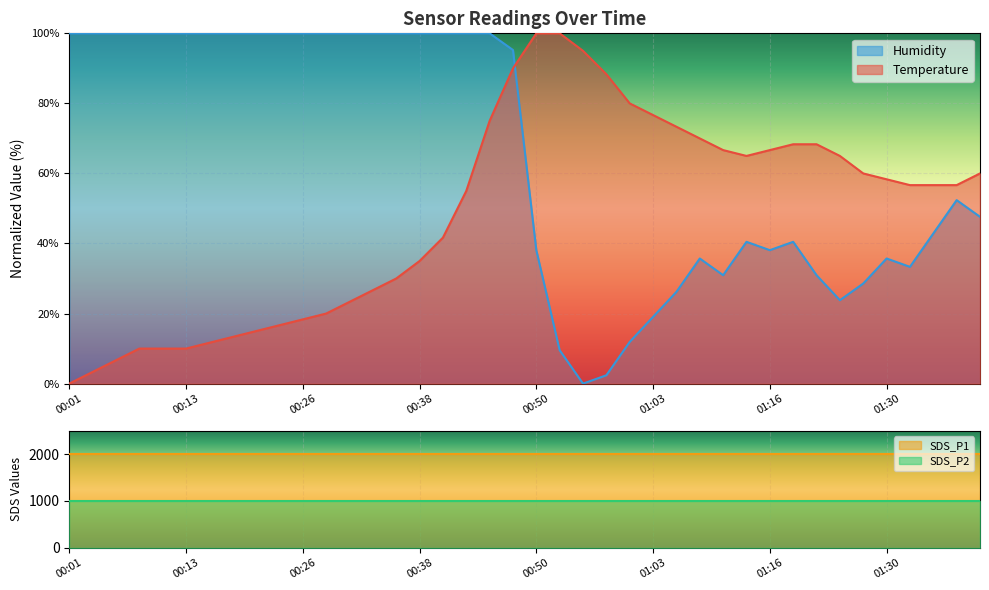

What is the sum of all Temperature values?

1943.3